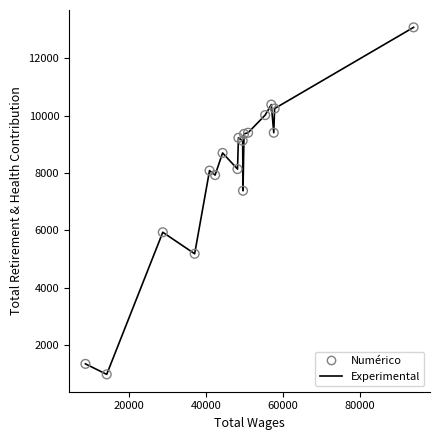

What is the smallest value displayed?

984